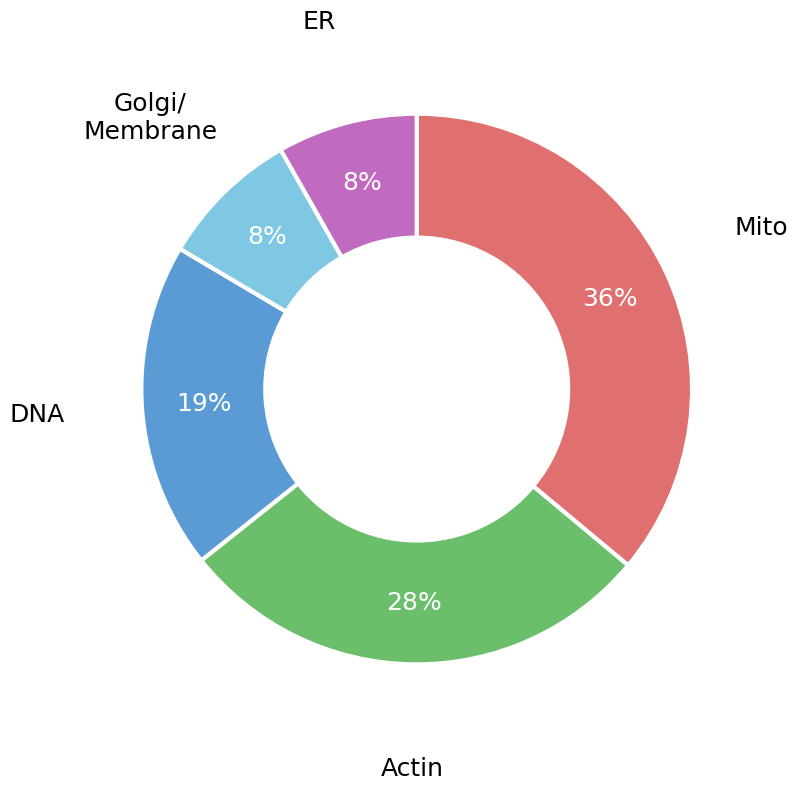

To the nearest percent, what is the difference between the largest and smallest slice percentages?

28%